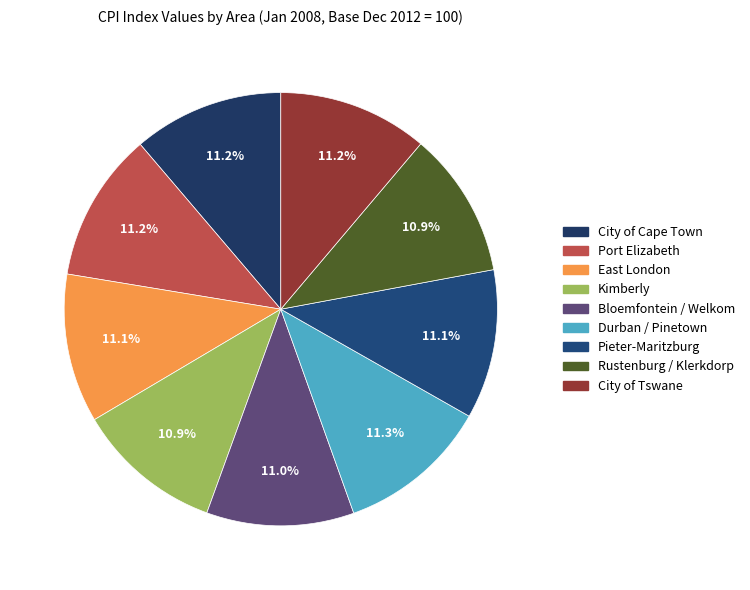

Rank the categories by value from lowest to highest.

Rustenburg / Klerkdorp, Kimberly, Bloemfontein / Welkom, East London, Pieter-Maritzburg, Port Elizabeth, City of Tswane, City of Cape Town, Durban / Pinetown